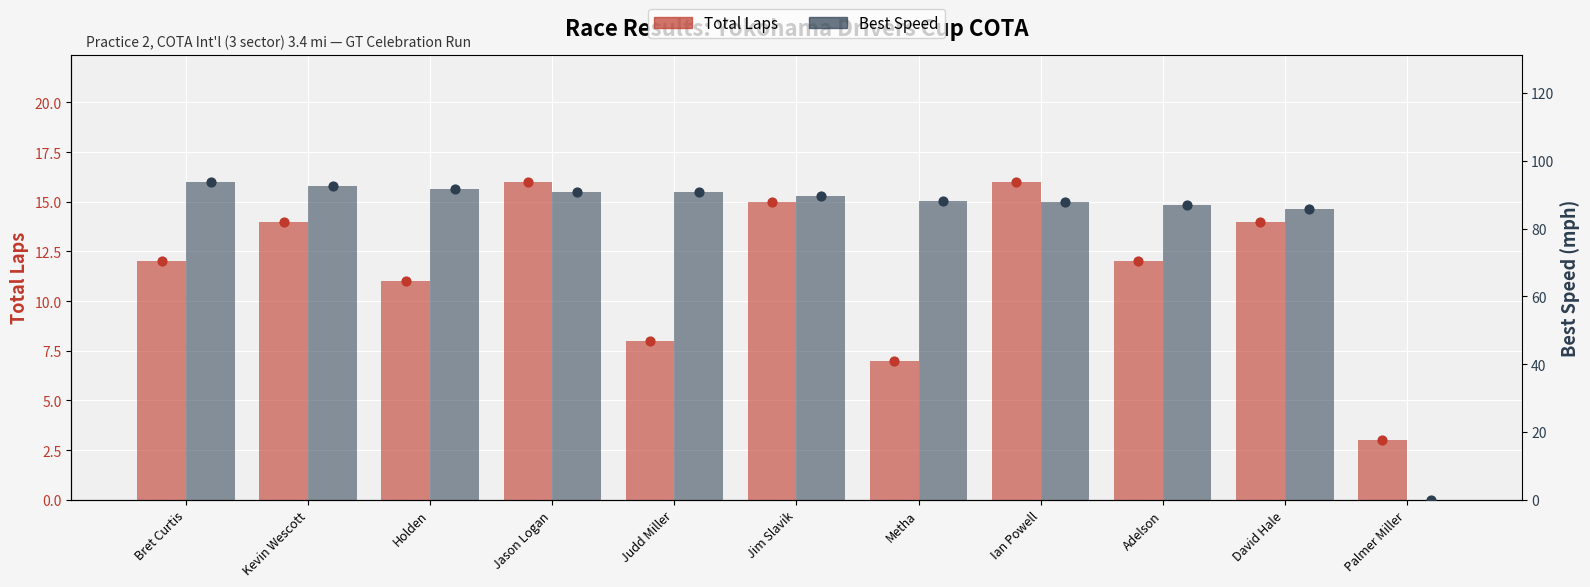

Which series has the largest total across all categories?

Best Speed